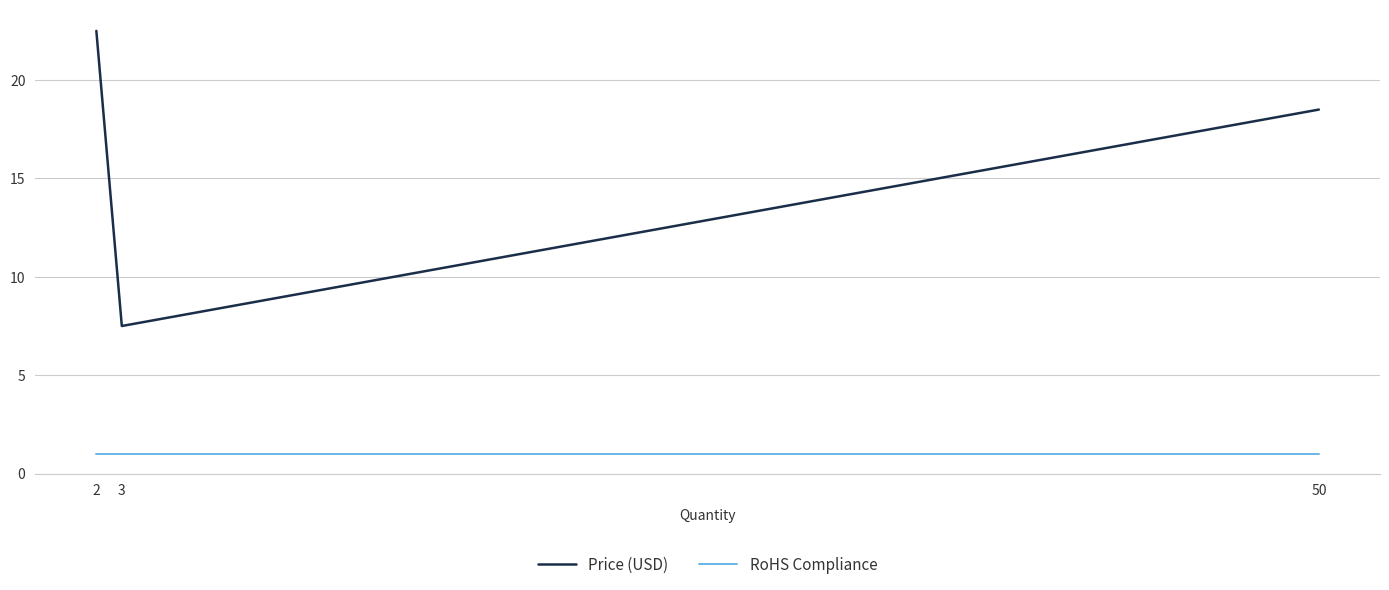

What is the minimum value for Price (USD)?

7.5